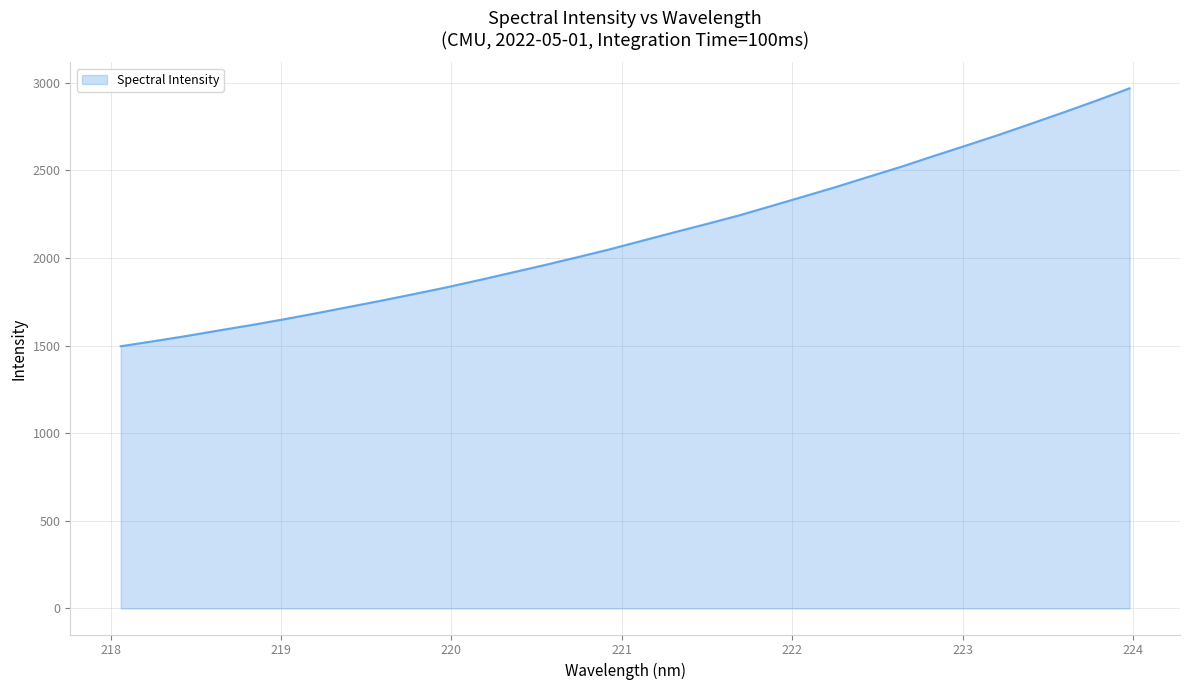

What is the maximum value shown in the chart?

2969.0